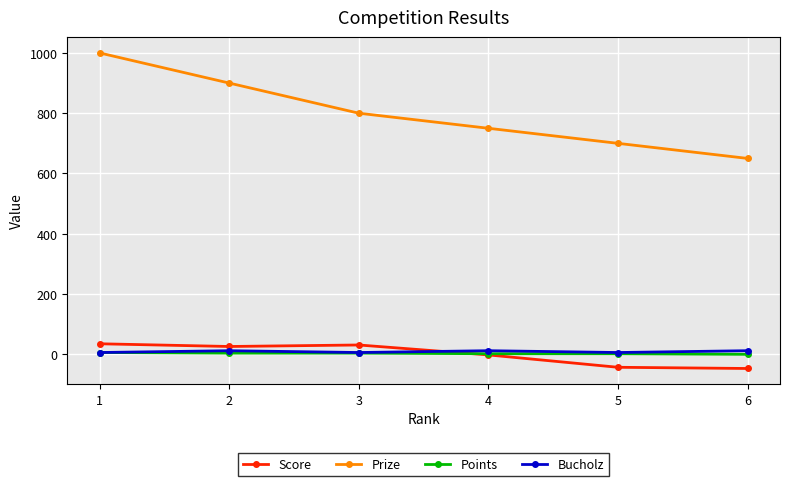

At which category is the sum across all series the highest?

1